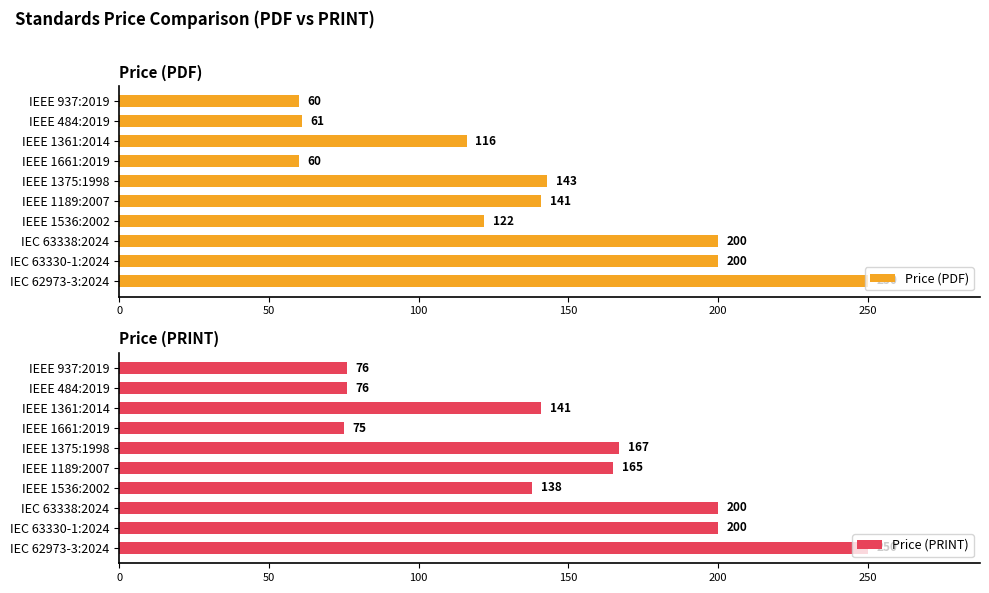

The value of Price (PRINT) at IEEE 1375:1998 is 167. True or false?

True